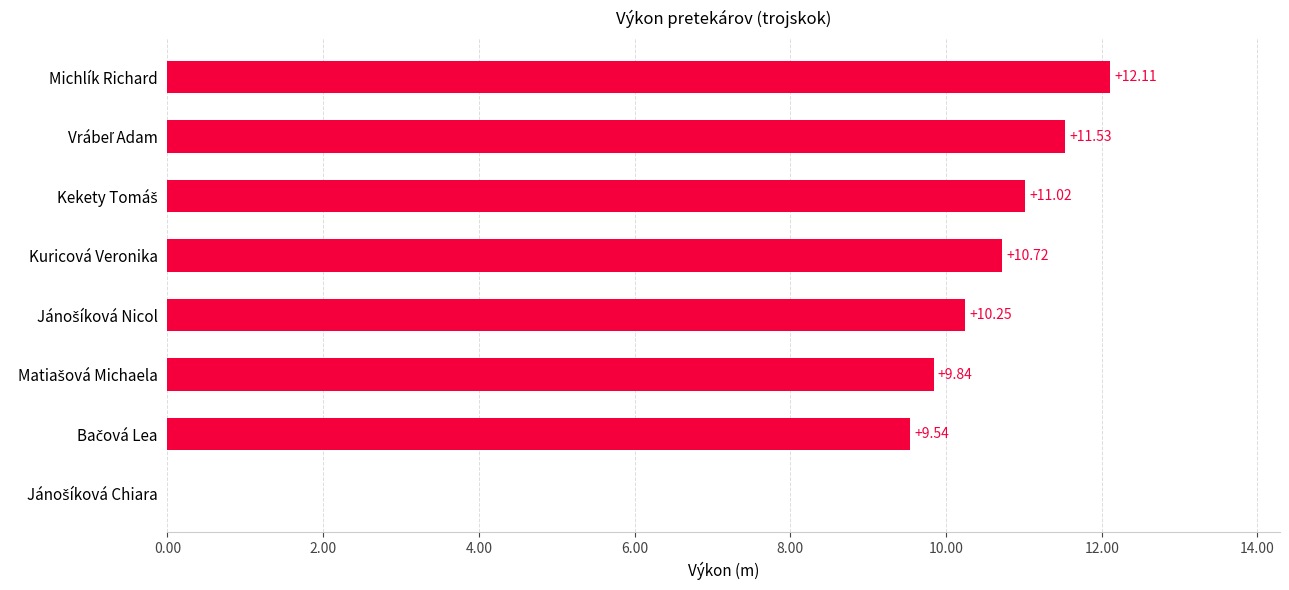

At which category does the chart reach its peak across all series?

Michlík Richard